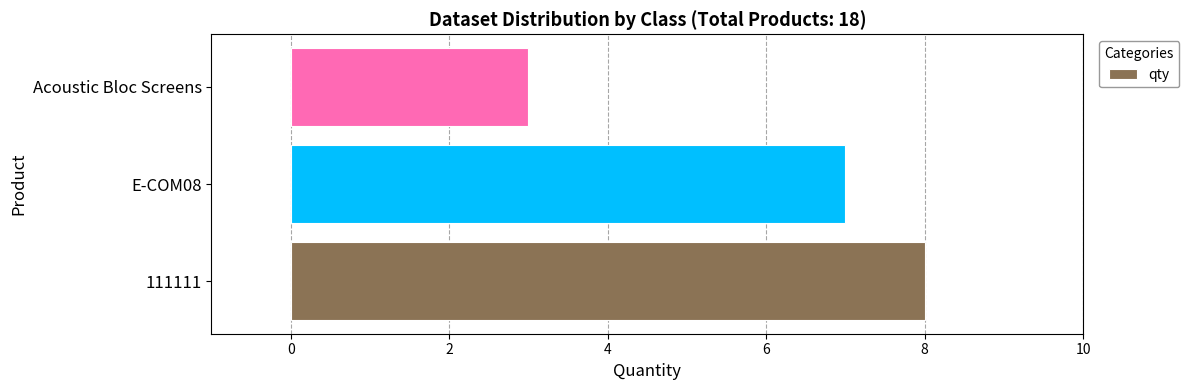

Which category has the highest value across all series?

111111